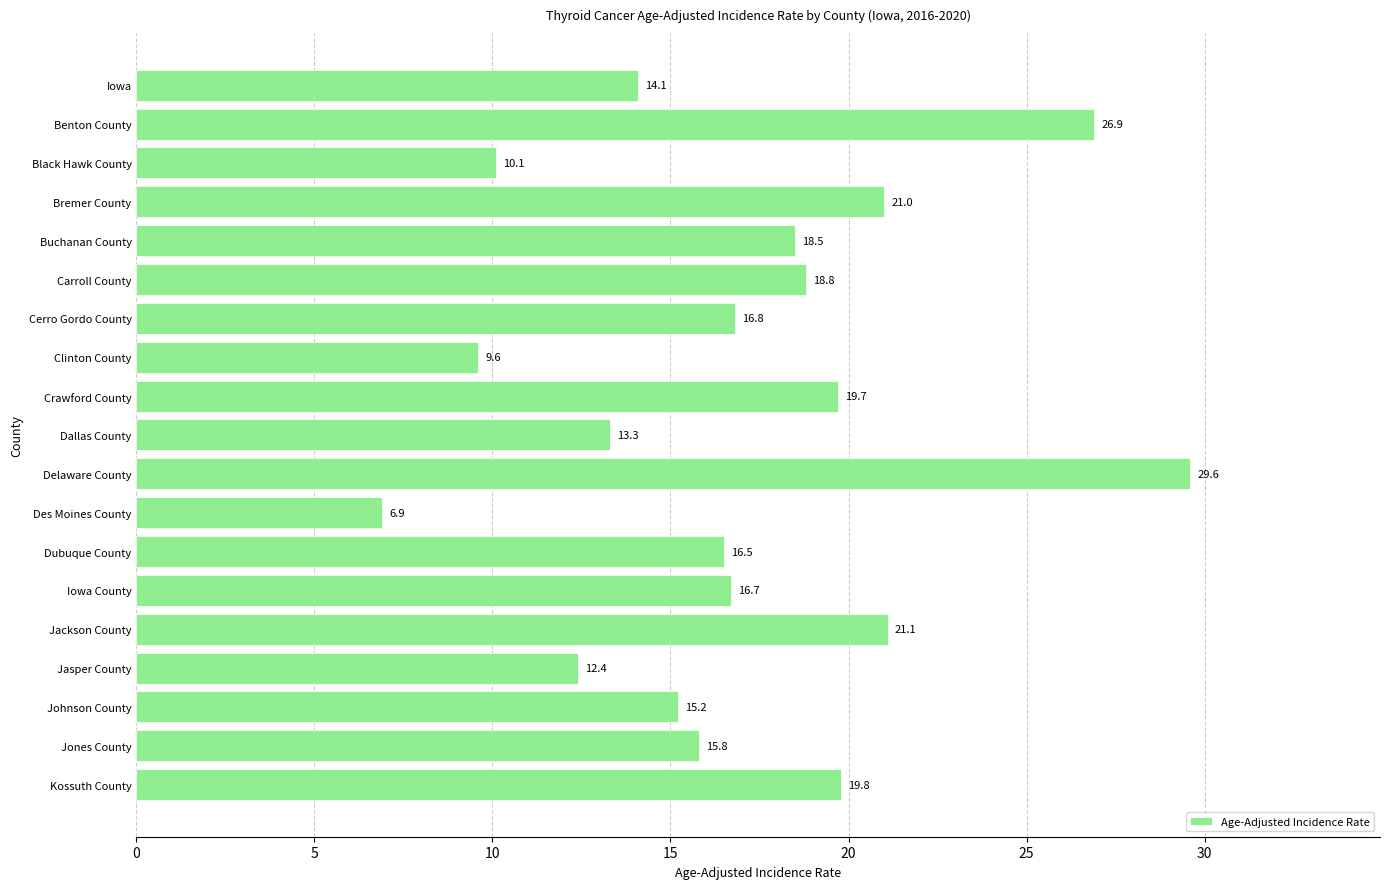

Reading bottom to top, what are all the values shown in this chart?

Kossuth County=19.8	Jones County=15.8	Johnson County=15.2	Jasper County=12.4	Jackson County=21.1	Iowa County=16.7	Dubuque County=16.5	Des Moines County=6.9	Delaware County=29.6	Dallas County=13.3	Crawford County=19.7	Clinton County=9.6	Cerro Gordo County=16.8	Carroll County=18.8	Buchanan County=18.5	Bremer County=21.0	Black Hawk County=10.1	Benton County=26.9	Iowa=14.1